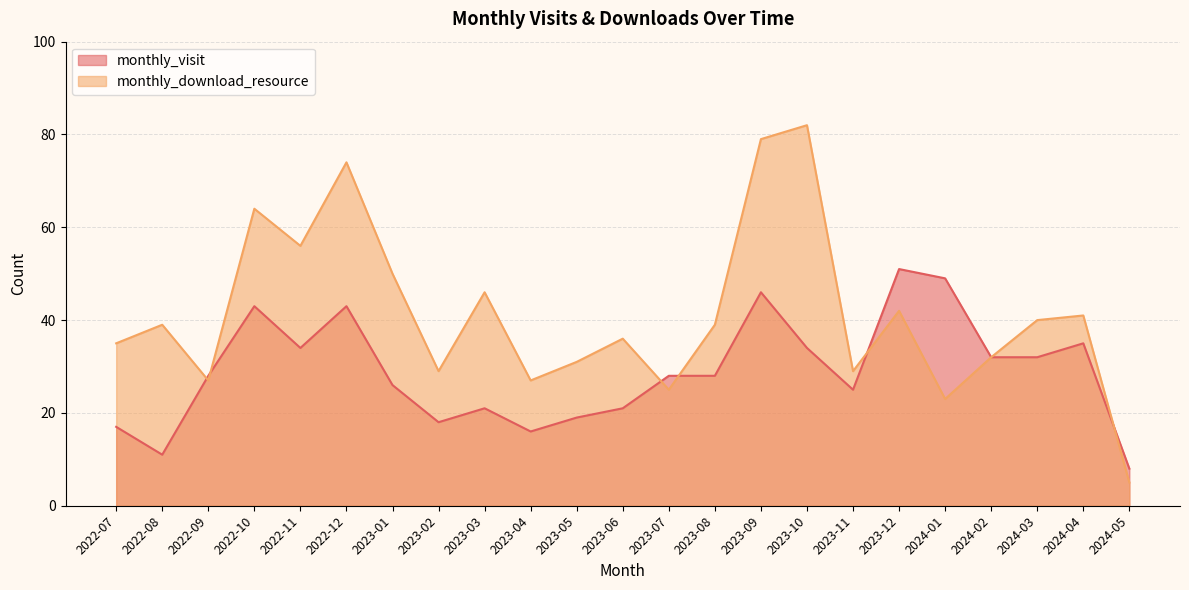

What is the minimum value for monthly_visit?

8